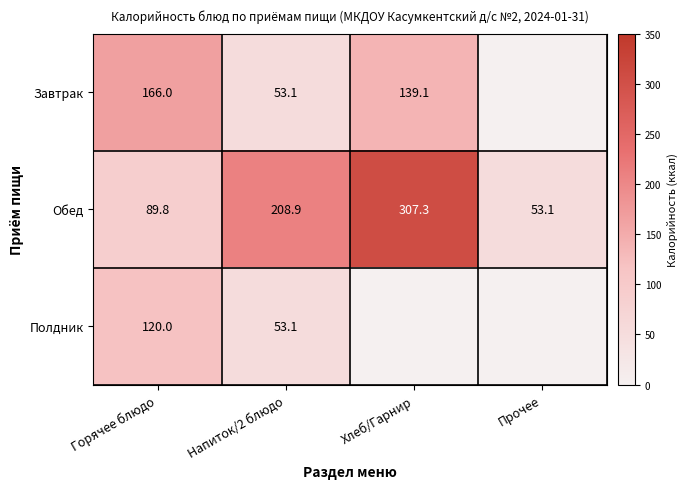

Between Горячее блюдо and Напиток/2 блюдо, which series saw the biggest shift?

Обед